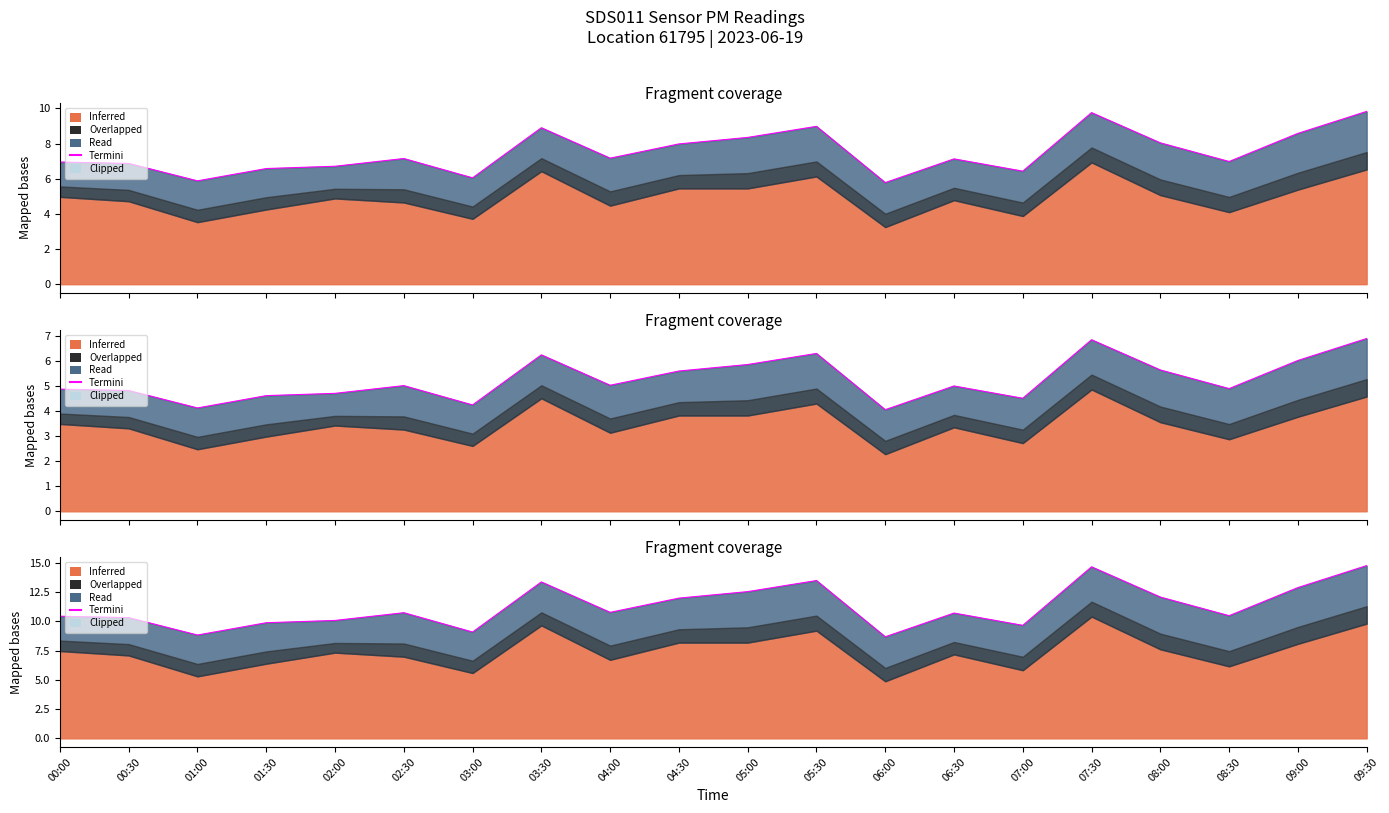

At which category does the data reach its first local peak?

02:30